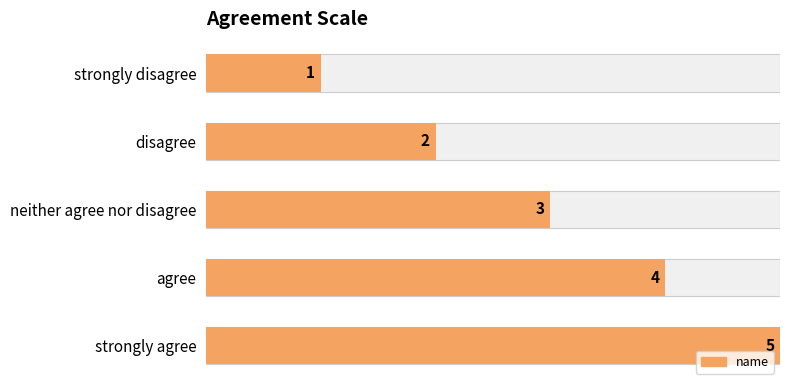

What is the value of the 3rd bar from the left?

3